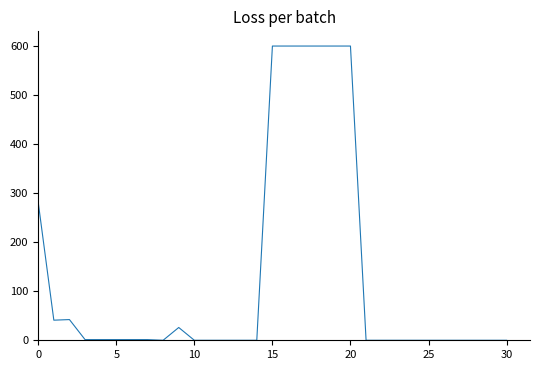

What is the difference between the maximum and minimum values?

600.0